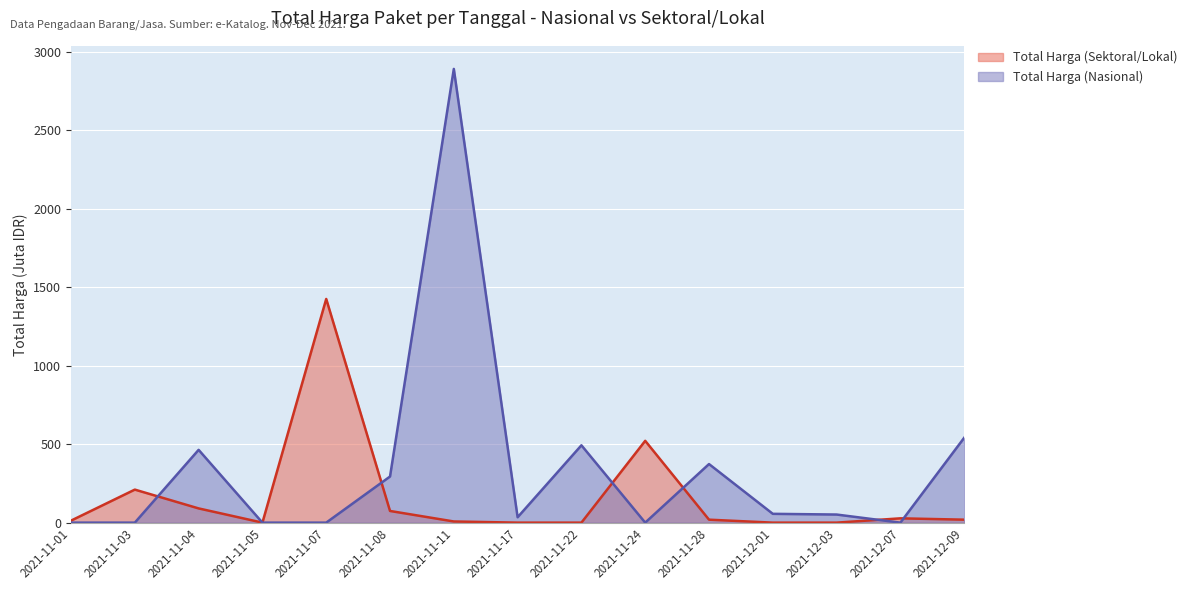

Between 2021-11-07 and 2021-11-08, which series saw the biggest shift?

Total Harga (Sektoral/Lokal)